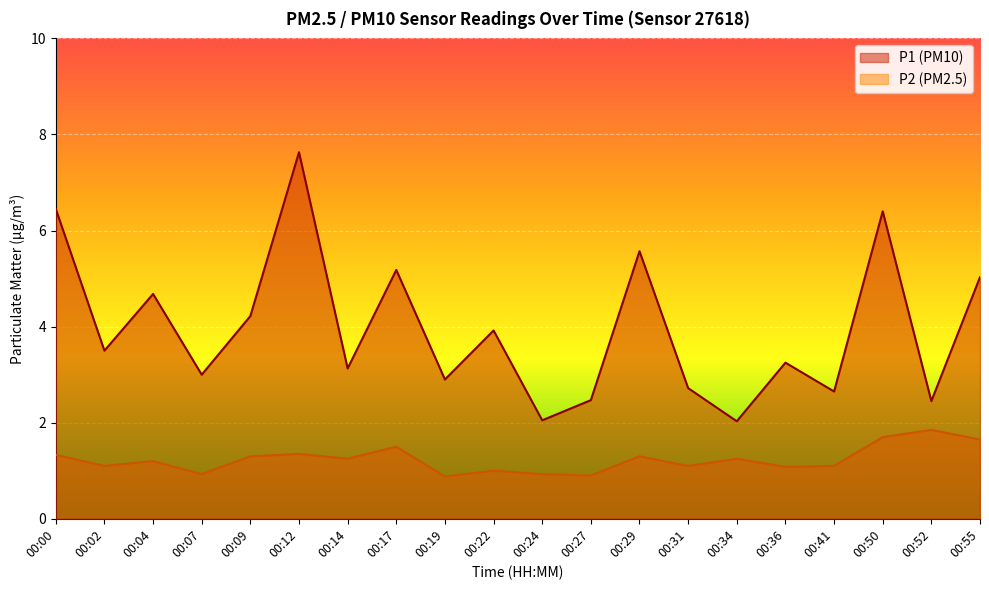

Which series has the largest total across all categories?

P1 (PM10)